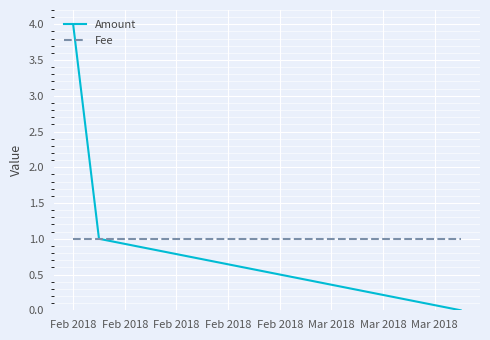

How many categories are shown in the chart?

3